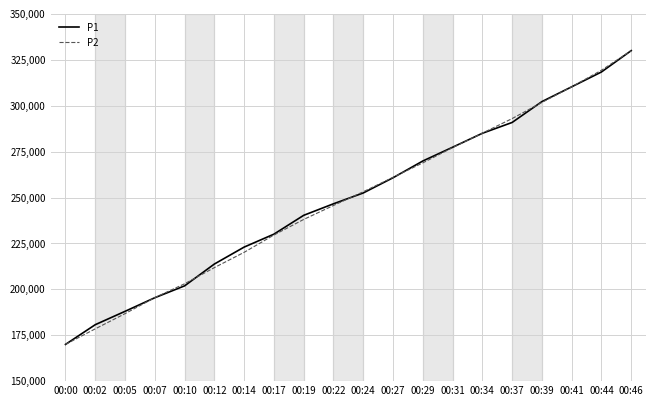

Does the chart have visible grid lines?

Yes